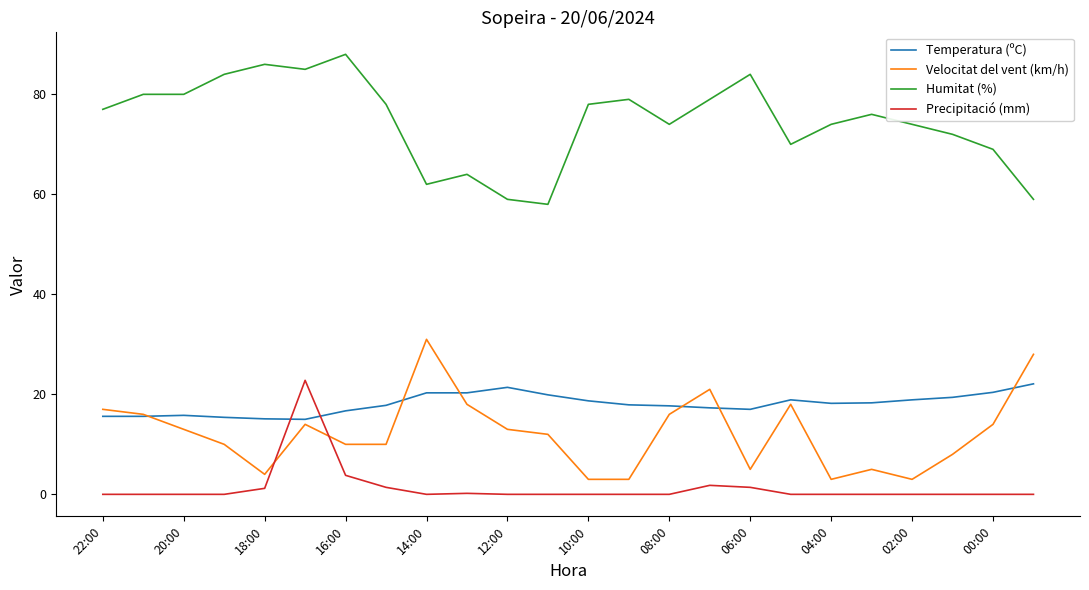

Which series has the largest total across all categories?

Humitat (%)